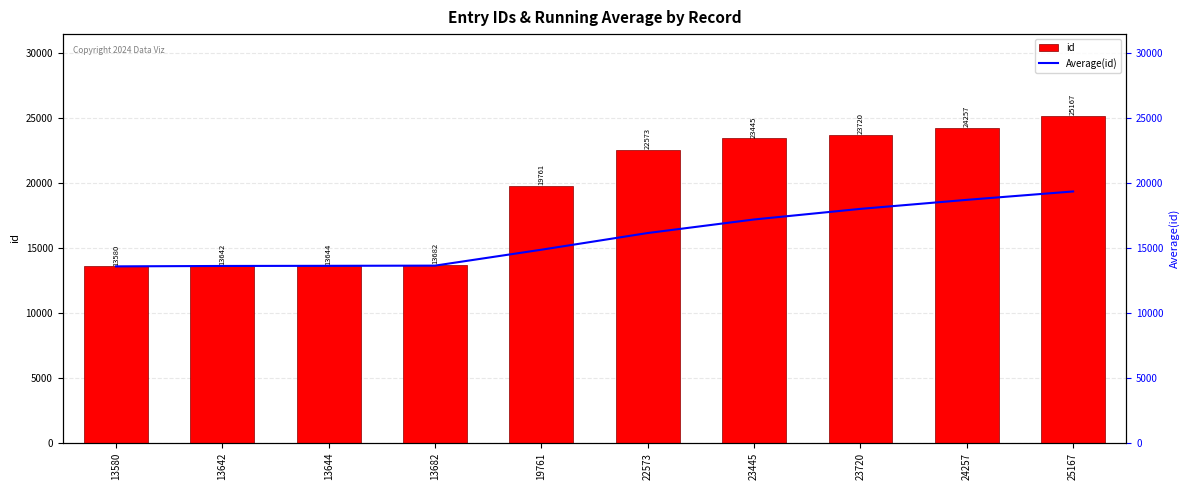

The value of Average(id) at 23720 is 18005.9. True or false?

True